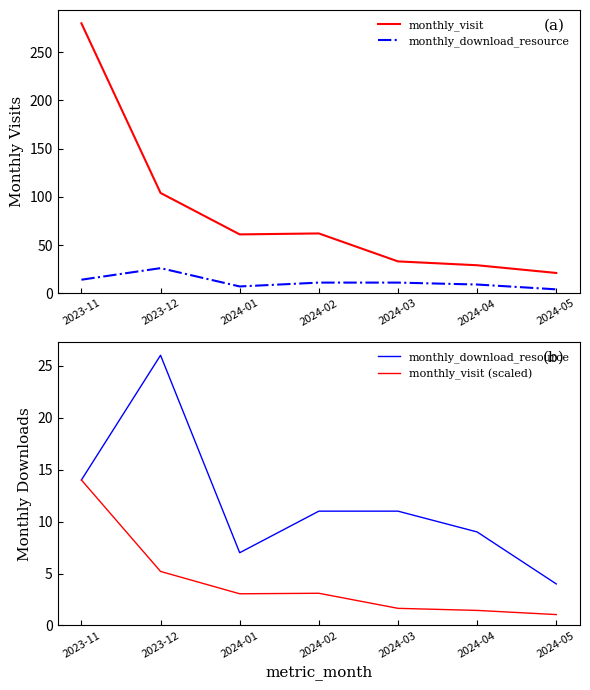

What is the label of the 1st point from the left?

2023-11